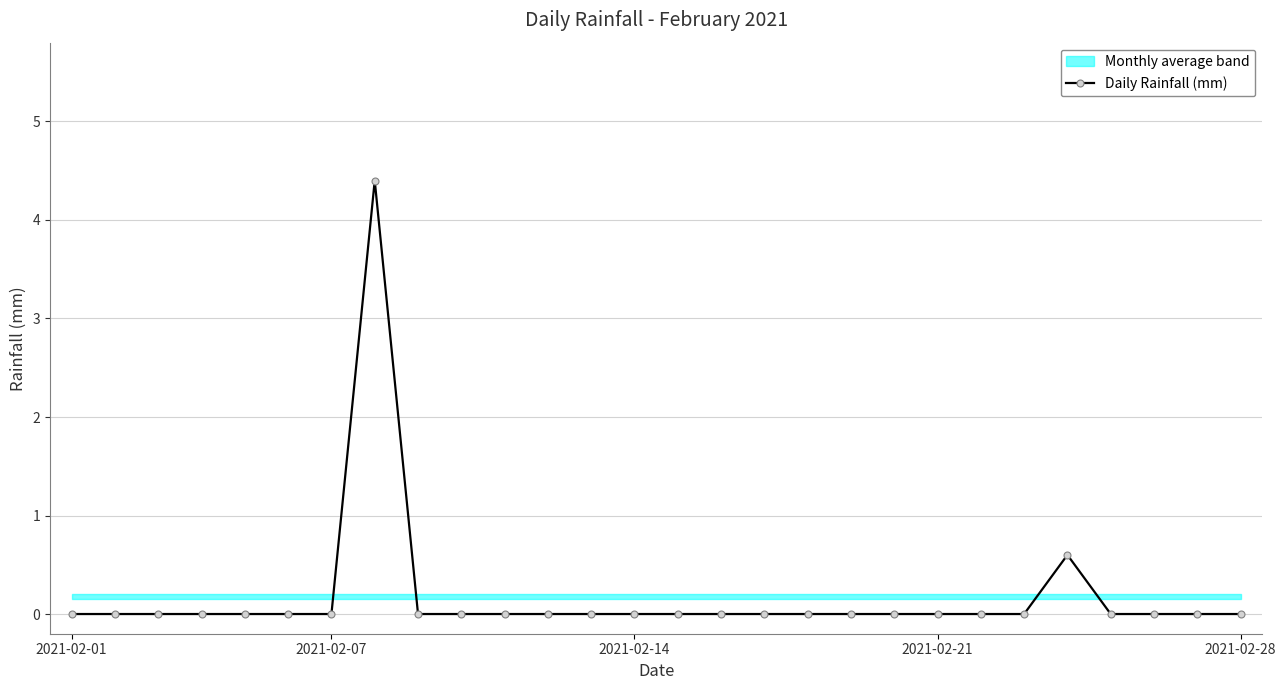

Is it true that the value at 22 is 0.0?

True